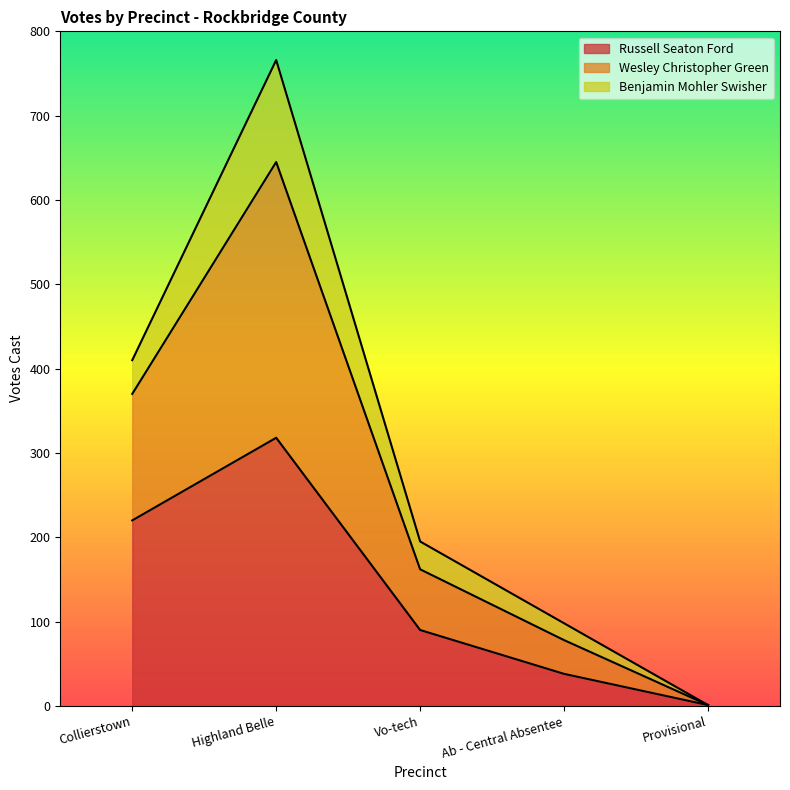

At which category is the sum across all series the highest?

Highland Belle